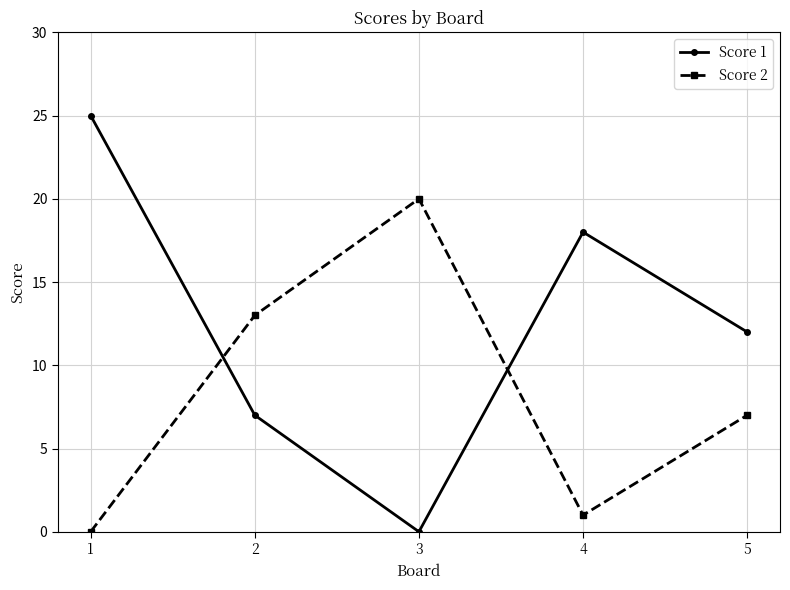

What is the total value across all series at 2?

20